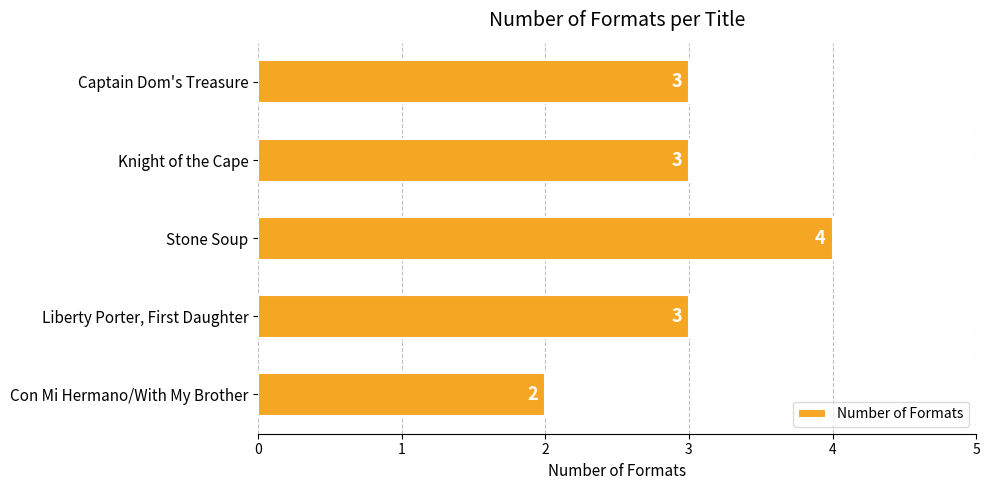

Which label corresponds to the largest value in the chart?

Stone Soup